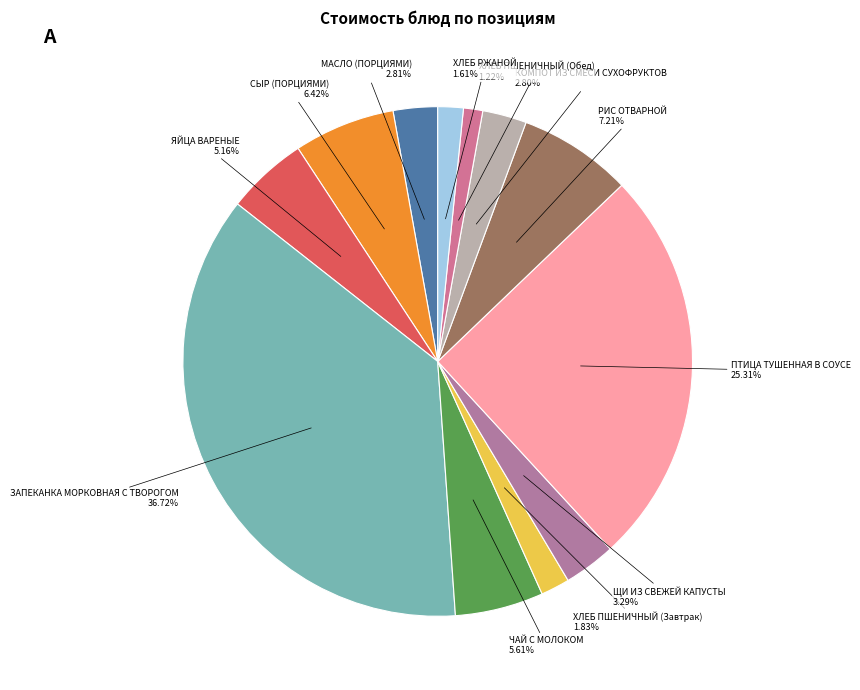

Which category has the biggest portion of the pie?

ЗАПЕКАНКА МОРКОВНАЯ С ТВОРОГОМ